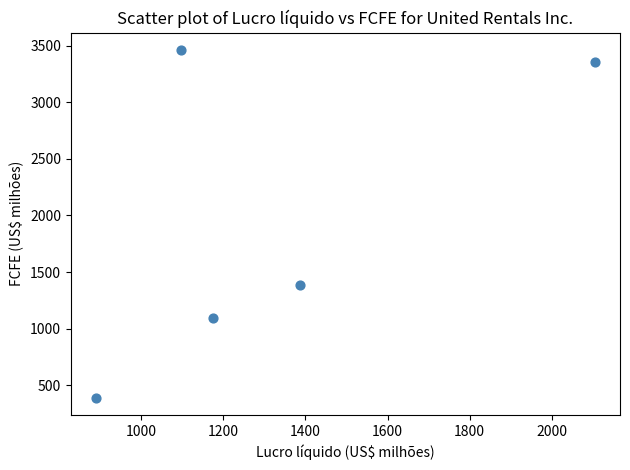

What is the range of X values (max minus min)?

1215